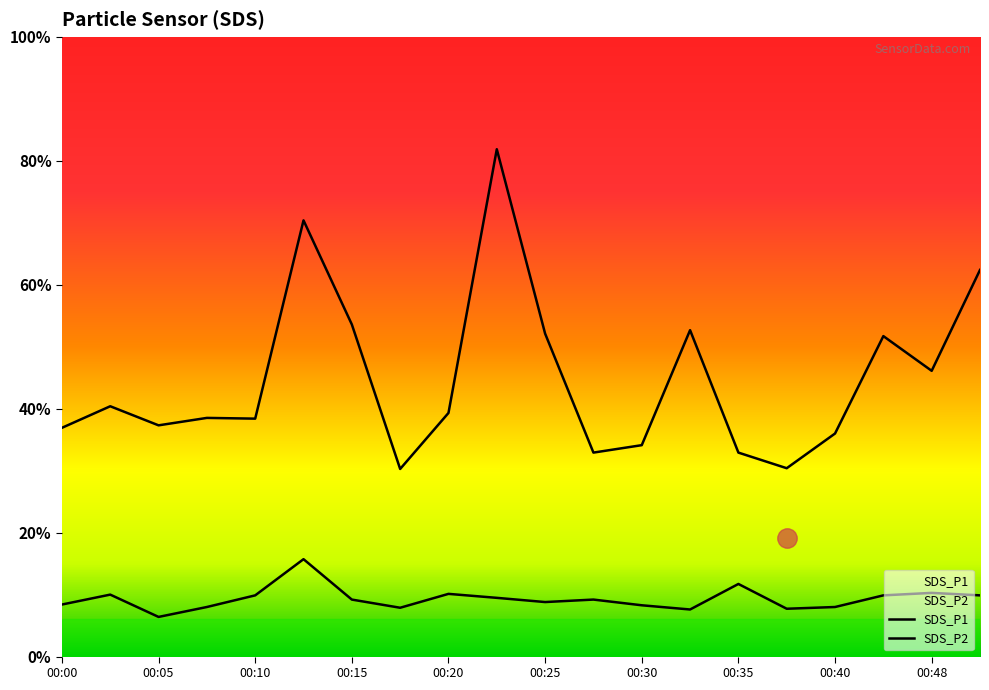

Where is the first local maximum for SDS_P1?

00:02